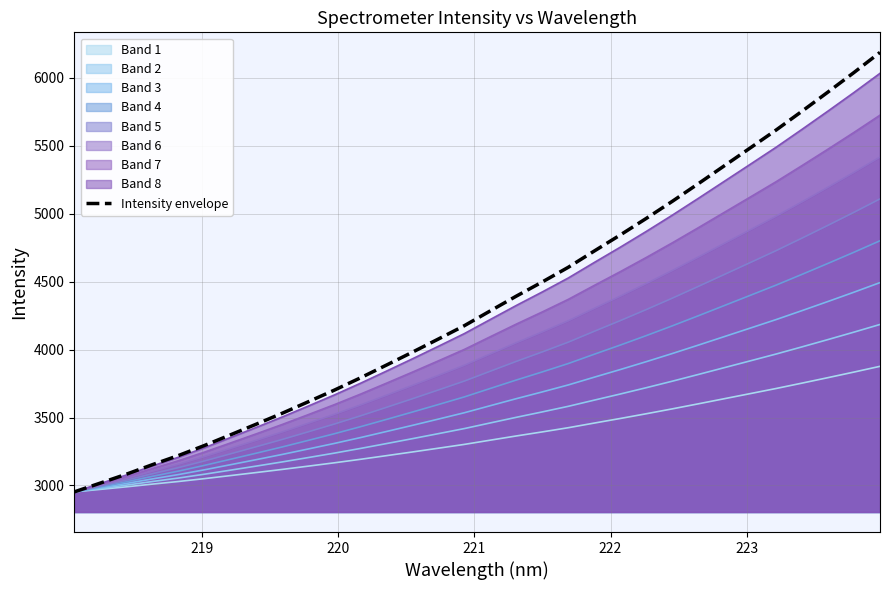

How many data points are less than 4284?

16